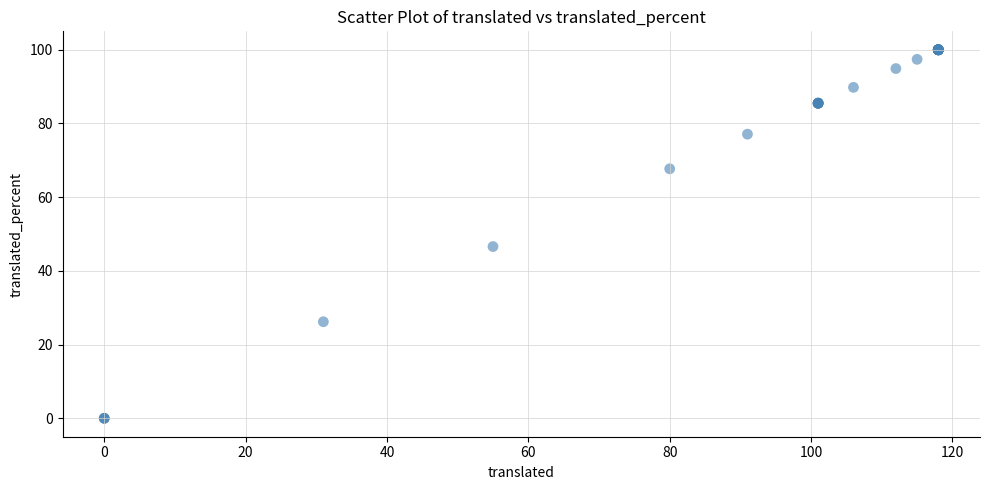

What Y value in the scatter plot is closest to 50?

46.6